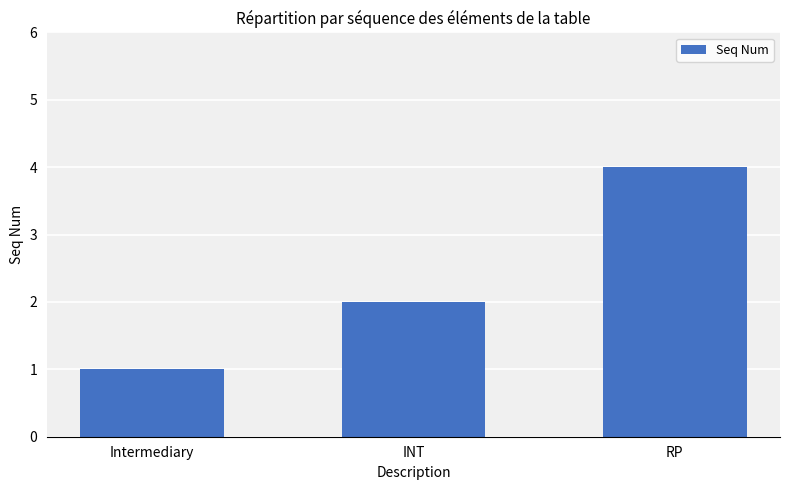

How many bars are there in total?

3